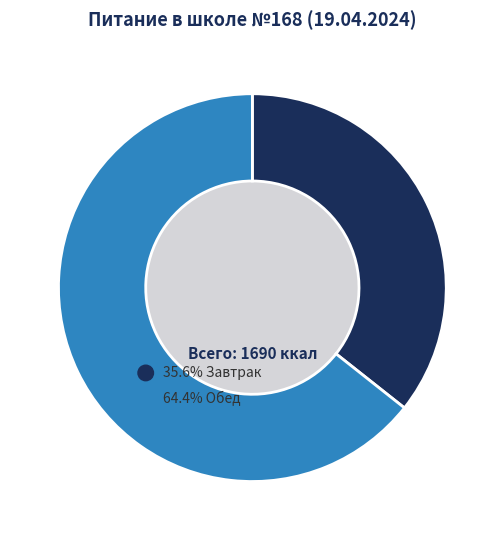

Which has a higher value, Обед (Итого) or Завтрак (Итого)?

Обед (Итого)